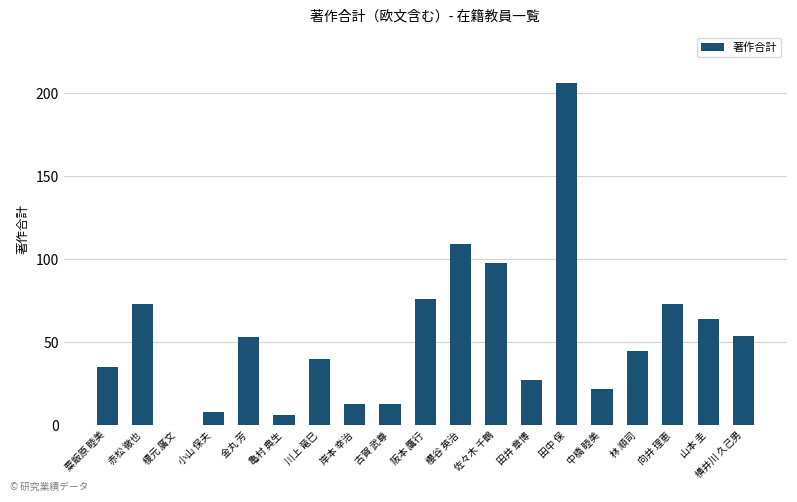

What is the change in value from 小山 保夫 to 佐々木 千鶴?

+90